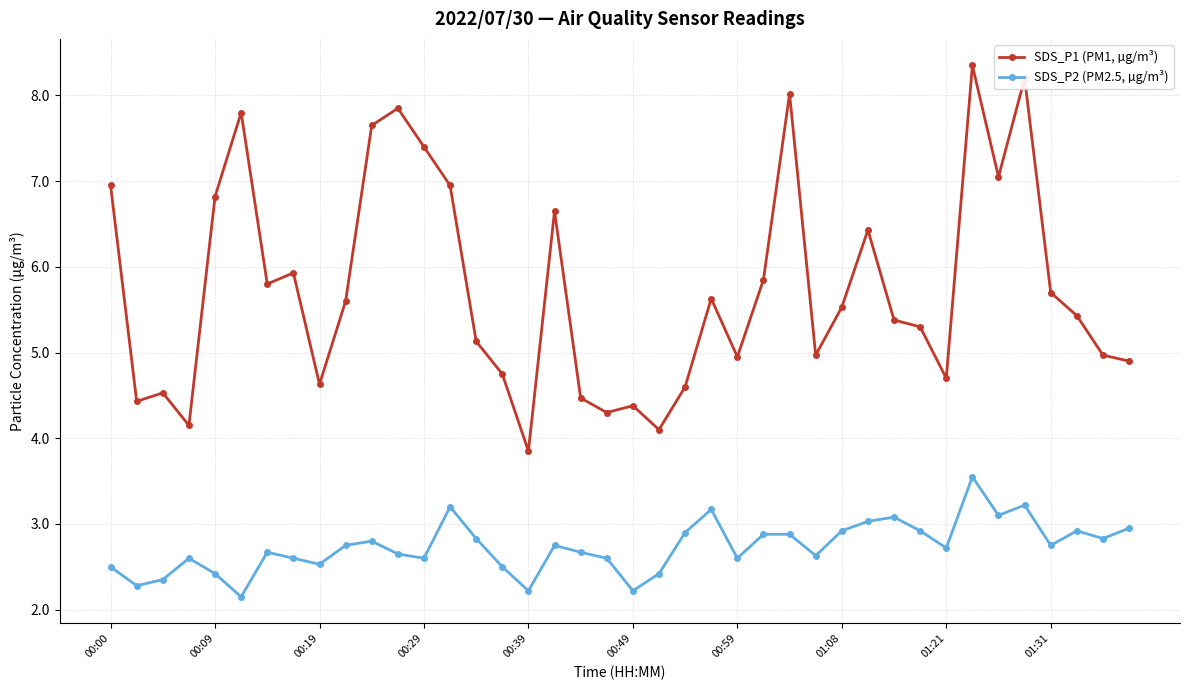

True or false: SDS_P2 (PM2.5, µg/m³) and SDS_P1 (PM1, µg/m³) intersect in this chart.

False